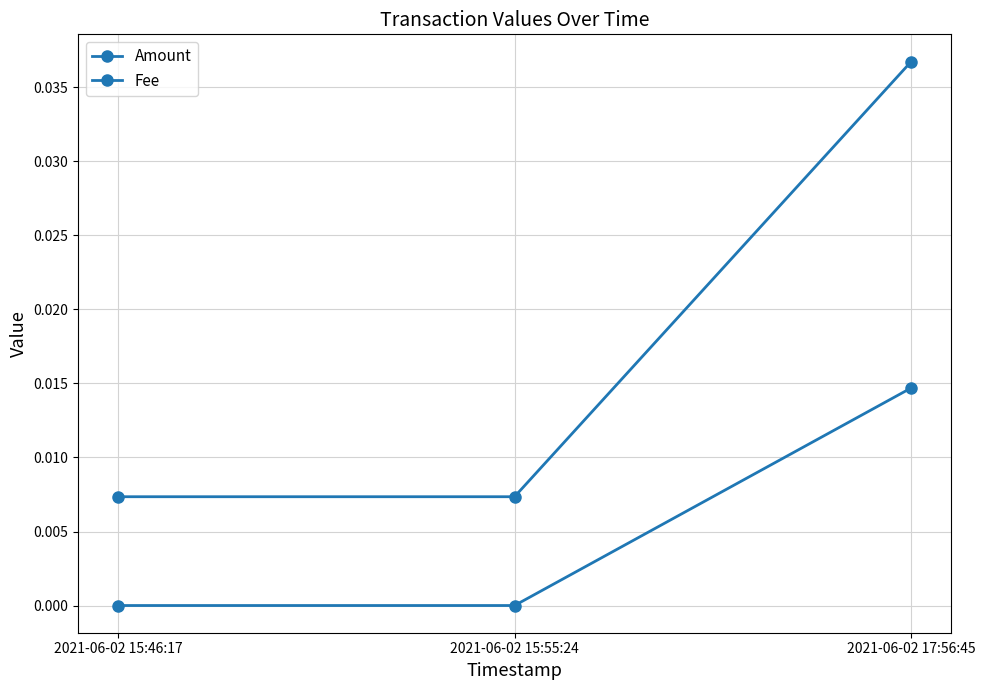

Which series has the largest total across all categories?

Fee